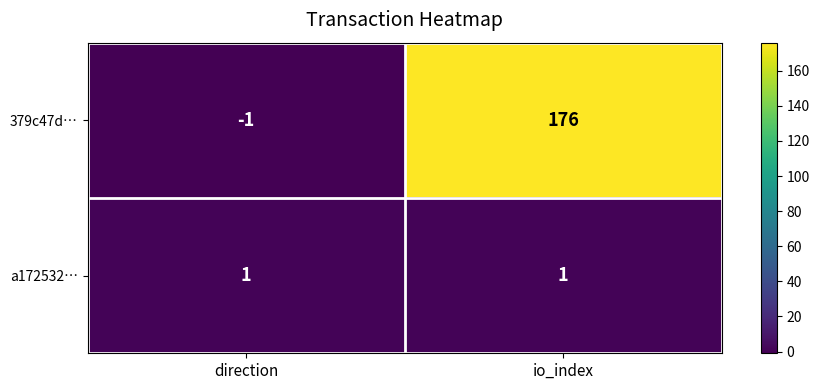

The 379c47d… series shows 176 at io_index. True or false?

True